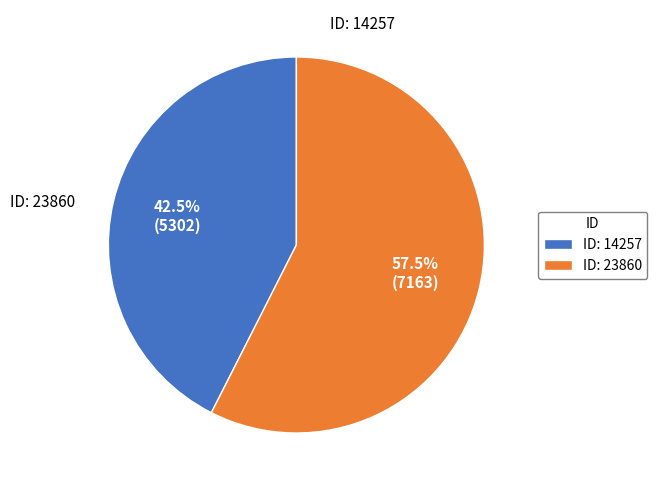

Which has a higher value, ID: 23860 or ID: 14257?

ID: 23860